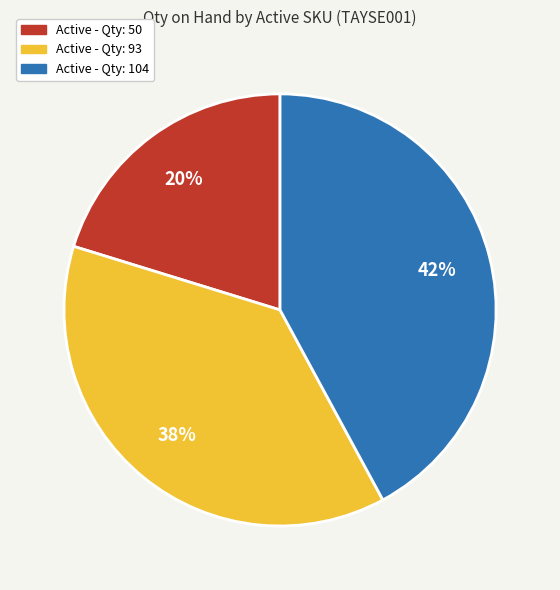

To the nearest percent, what is the average slice percentage?

33%